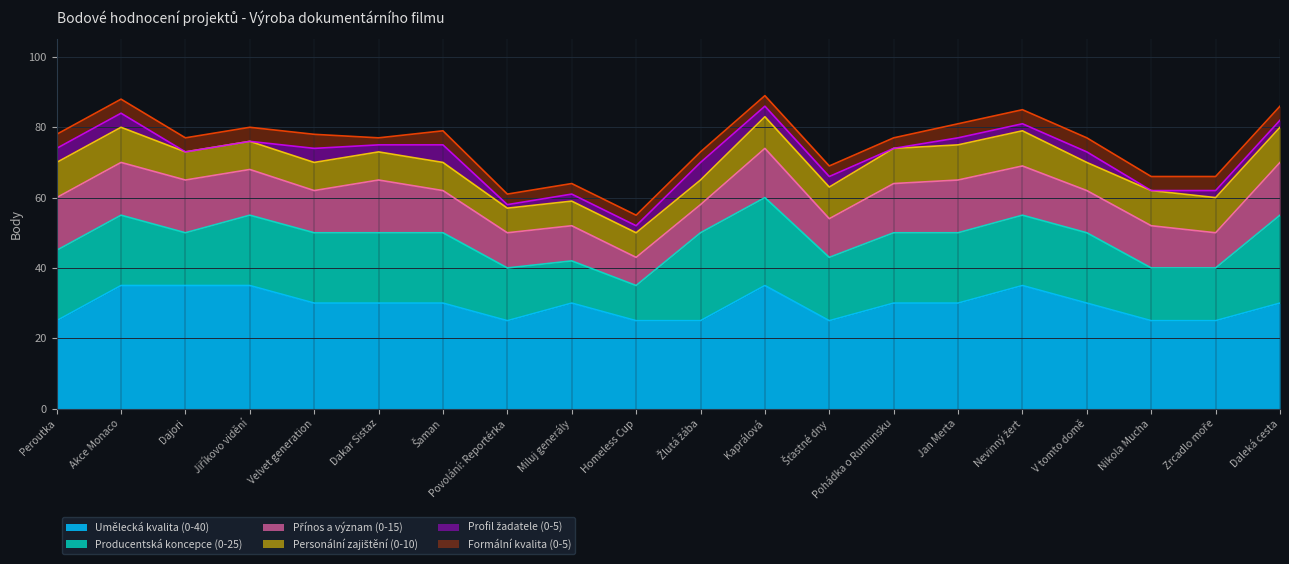

The Formální kvalita (0-5) series shows 6 at Dajori. True or false?

False